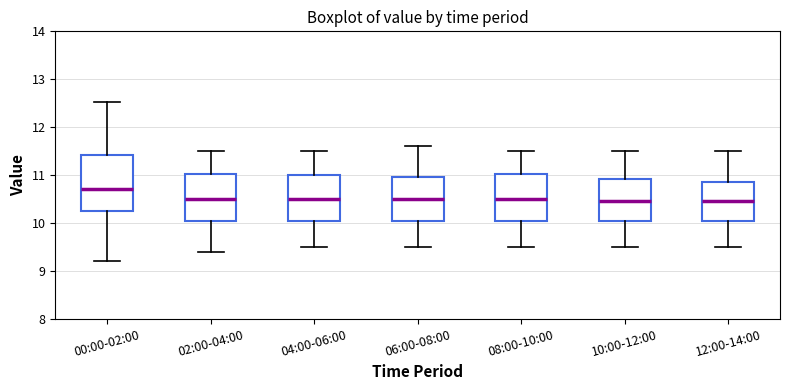

Reading left to right, transcribe this box plot: for each box, give where its median line is, the range the box spans, and where its two whiskers end, as read against the y-axis. The values are not printed on the chart, so give them approximately, as read against the axis.

00:00-02:00: median 10.7, box 10.3 to 11.4, whiskers 9.2 to 12.5
02:00-04:00: median 10.5, box 10.1 to 11.0, whiskers 9.4 to 11.5
04:00-06:00: median 10.5, box 10.1 to 11.0, whiskers 9.5 to 11.5
06:00-08:00: median 10.5, box 10.1 to 11.0, whiskers 9.5 to 11.6
08:00-10:00: median 10.5, box 10.1 to 11.0, whiskers 9.5 to 11.5
10:00-12:00: median 10.5, box 10.1 to 10.9, whiskers 9.5 to 11.5
12:00-14:00: median 10.5, box 10.1 to 10.9, whiskers 9.5 to 11.5